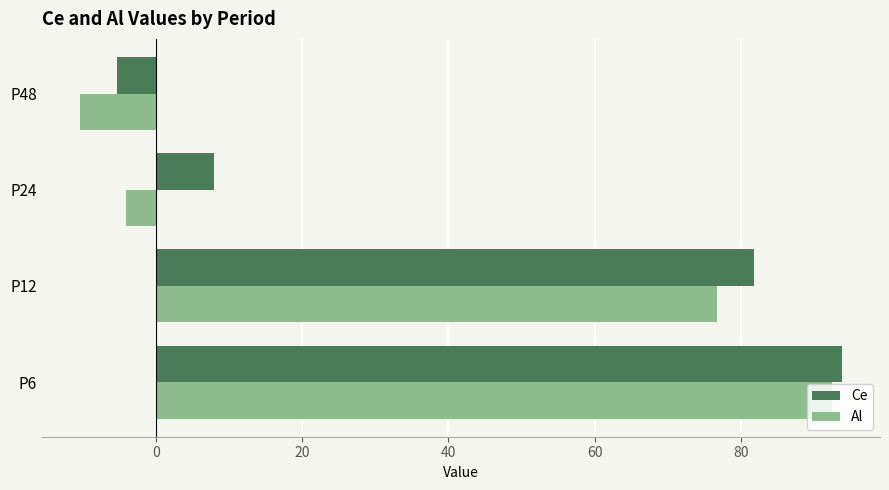

What are all the series names shown in the legend?

Ce, Al